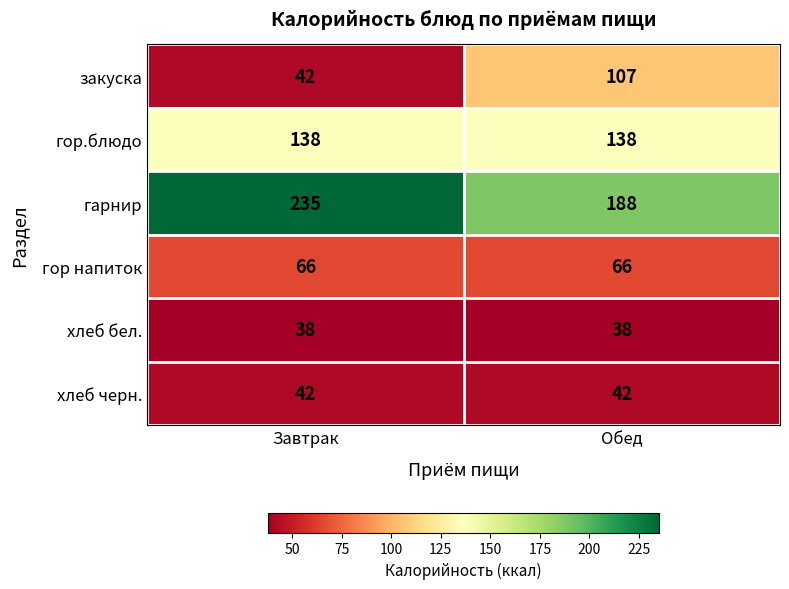

At which category is the sum across all series the highest?

Обед